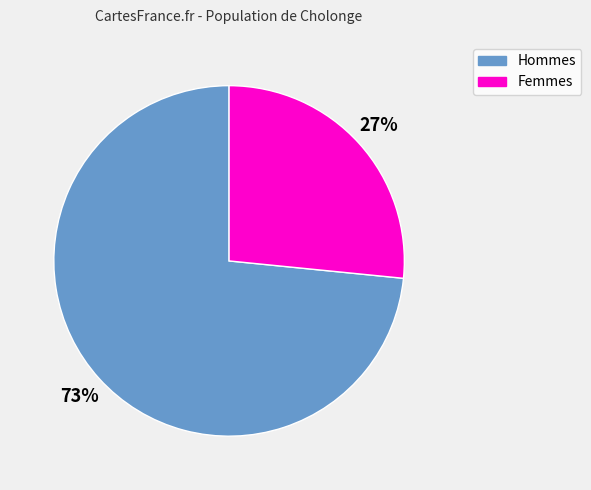

Count the number of slices in the pie.

2